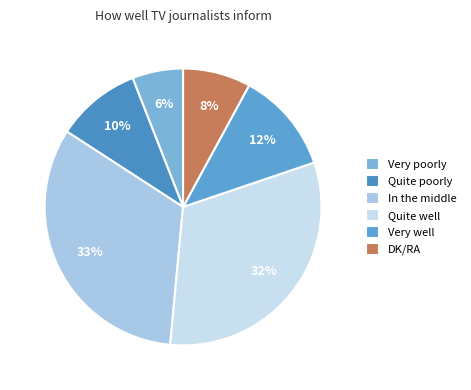

Count the number of slices in the pie.

6